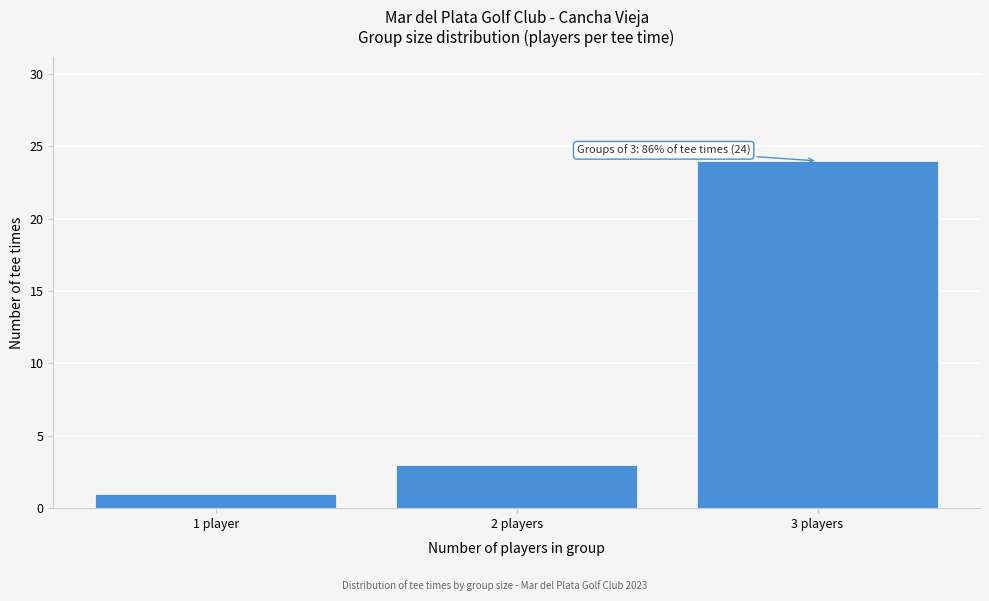

Reading left to right, list all the values displayed in this chart.

1 player=1	2 players=3	3 players=24